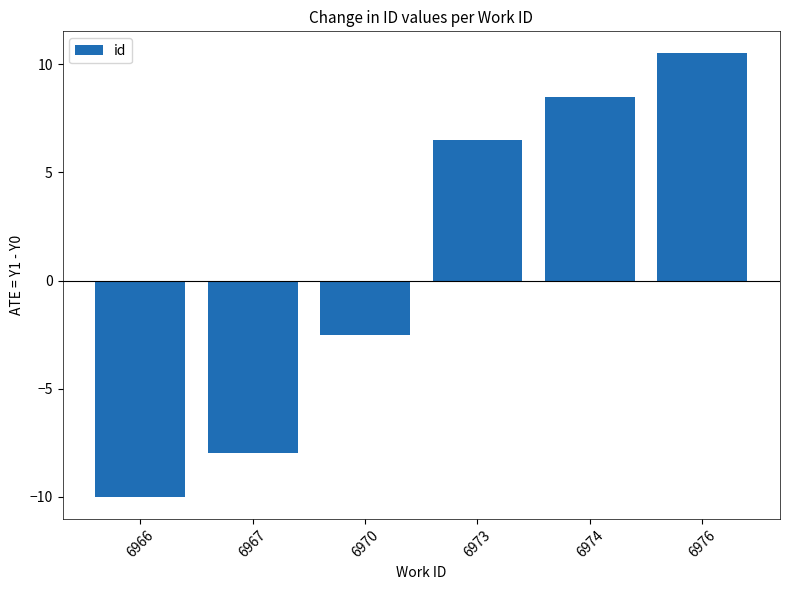

List the labels in order of value, largest first.

6976, 6974, 6973, 6970, 6967, 6966